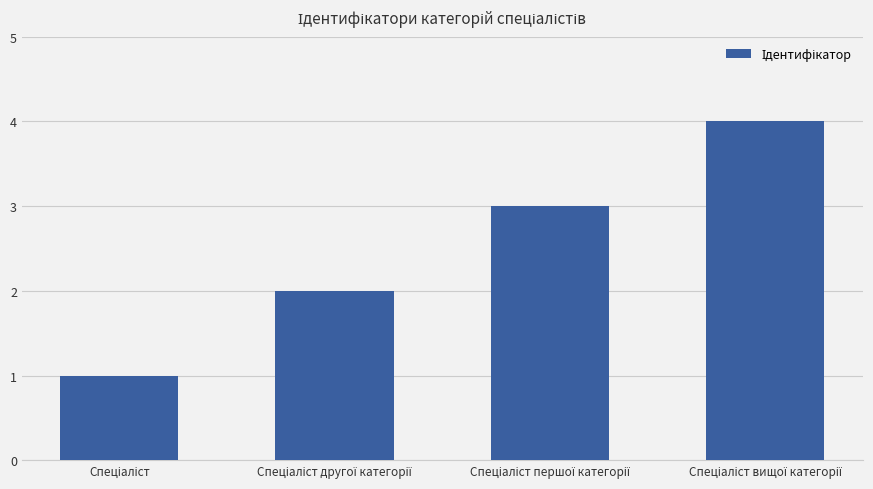

What is the maximum value shown in the chart?

4